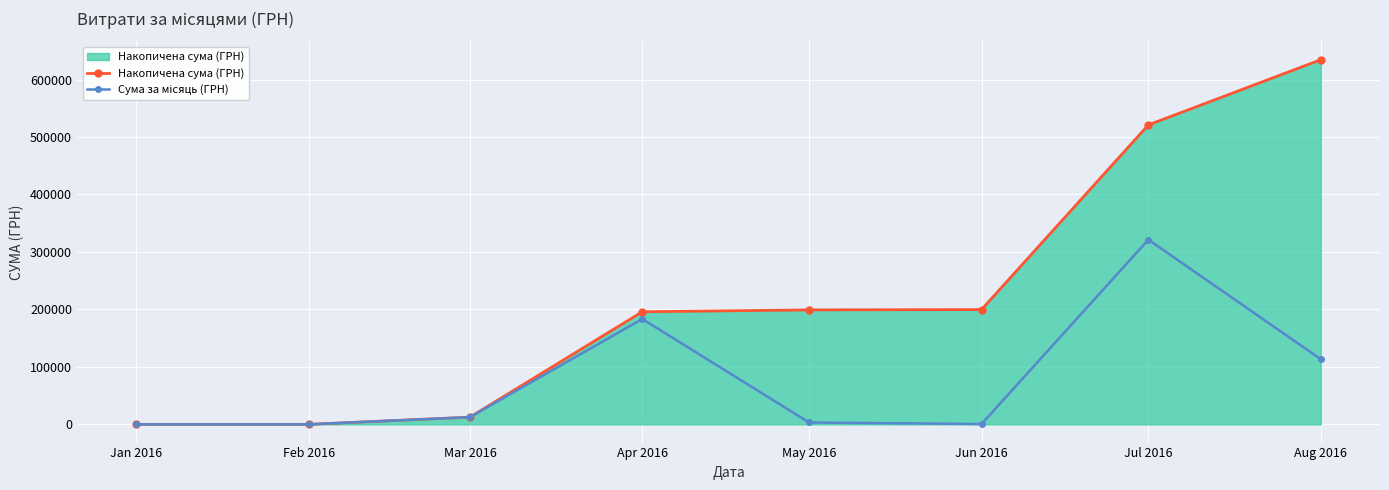

Count the number of categories in the chart.

8